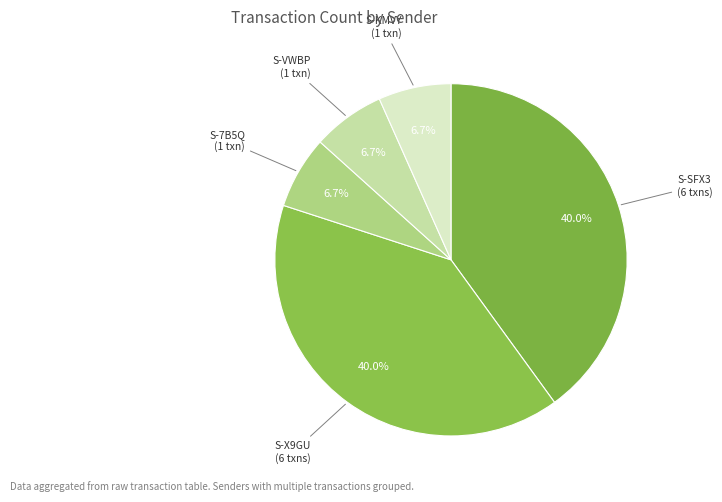

Does any single category account for the majority?

No